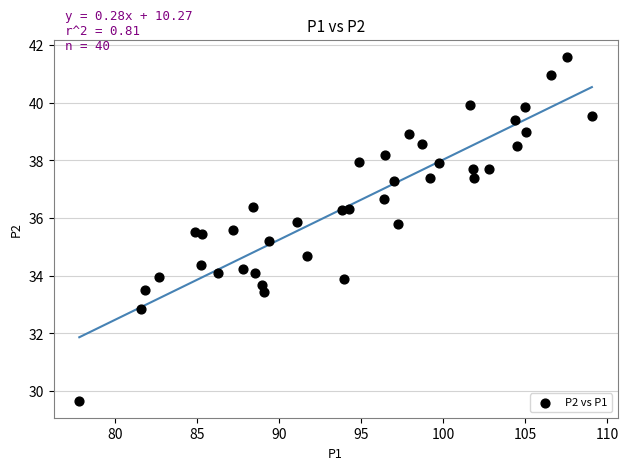

What is the range of Y values (max minus min)?

11.9